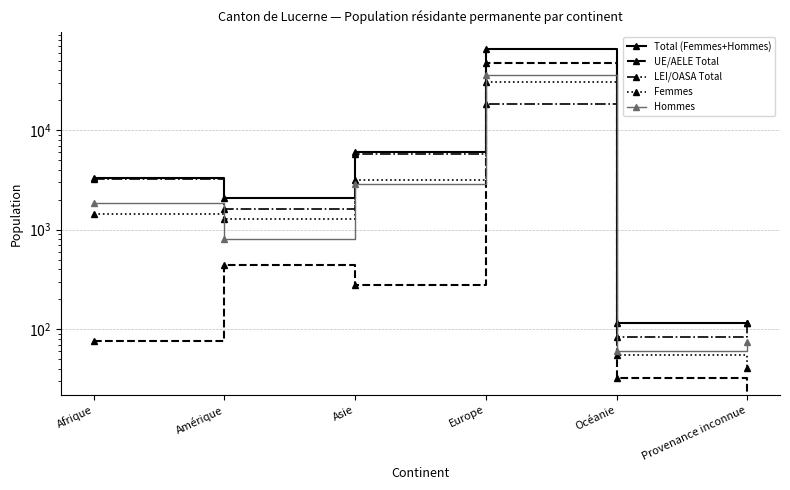

What are all the series names shown in the legend?

Total (Femmes+Hommes), UE/AELE Total, LEI/OASA Total, Femmes, Hommes